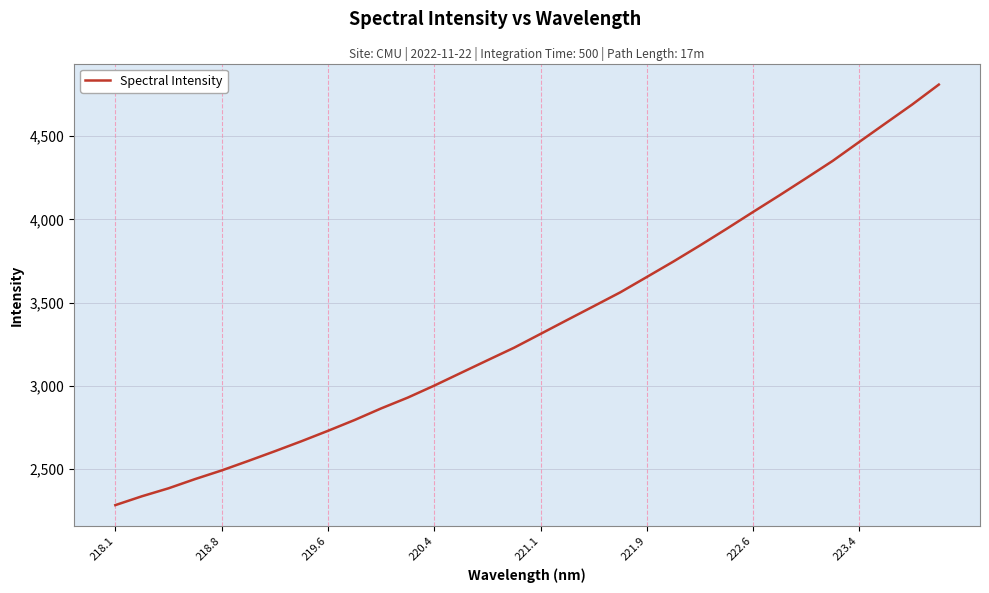

What is the greatest value displayed?

4810.4